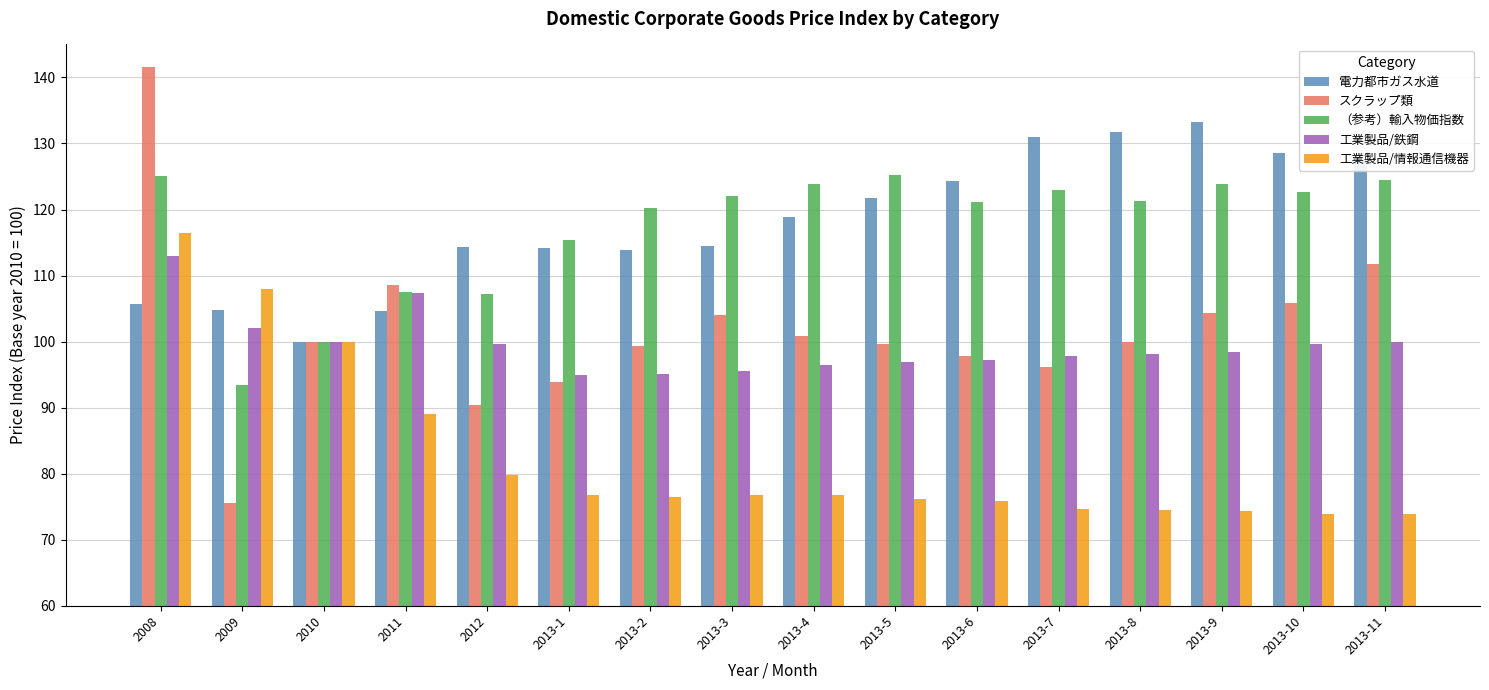

At which label is 工業製品/鉄鋼 closest to 104?

2009